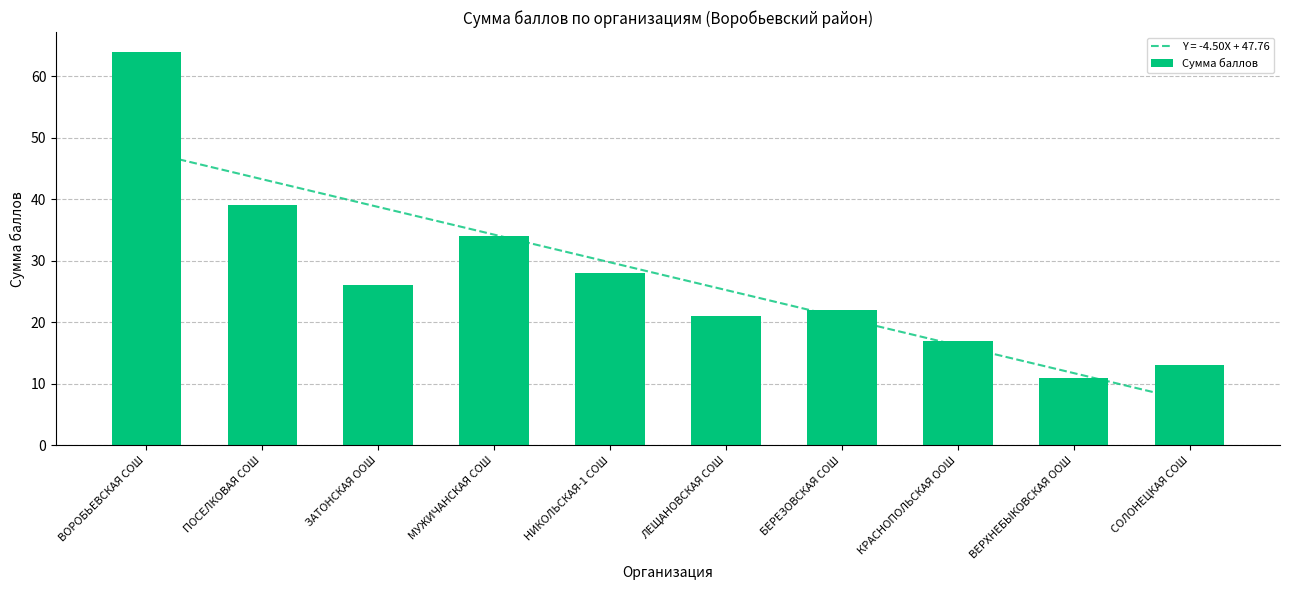

At which category does the chart reach its minimum across all series?

ВЕРХНЕБЫКОВСКАЯ ООШ